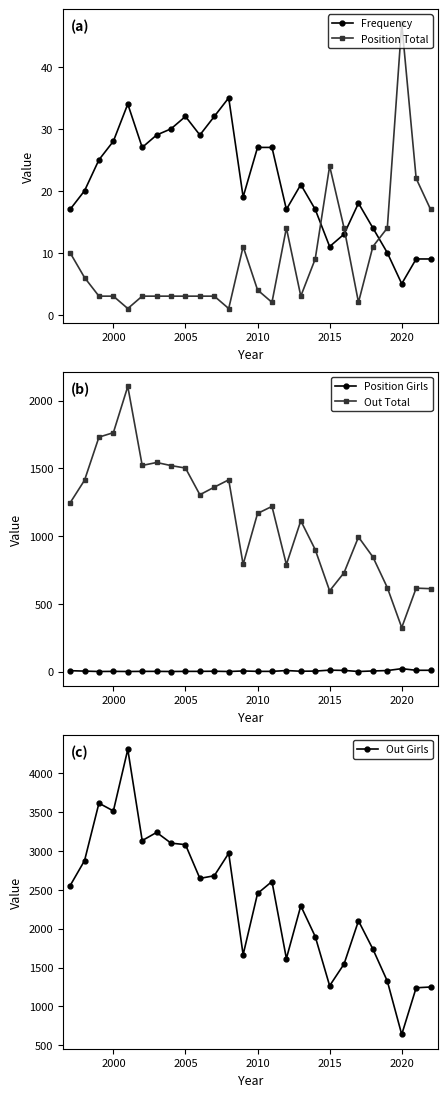

True or false: Frequency has more than 0 interior local peaks.

True